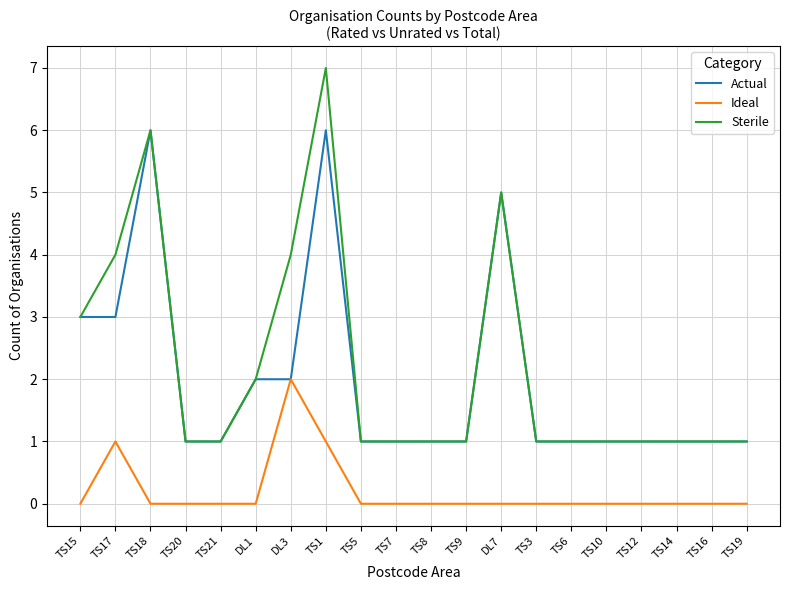

Which series changed the most between TS1 and TS9?

Sterile